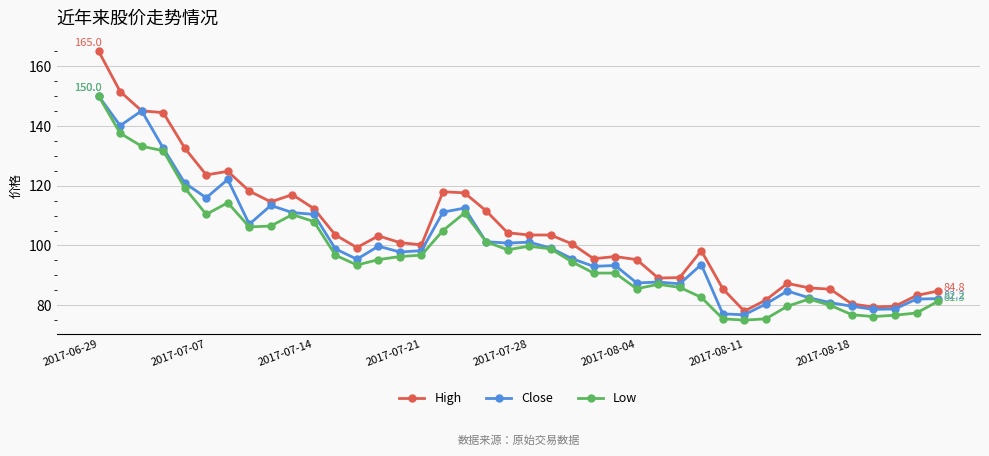

True or false: Low and High intersect in this chart.

False